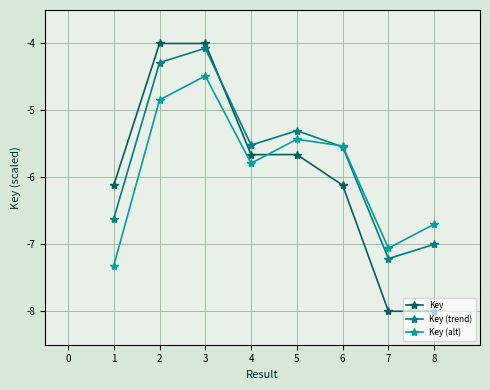

What is the smallest value displayed?

-8.0